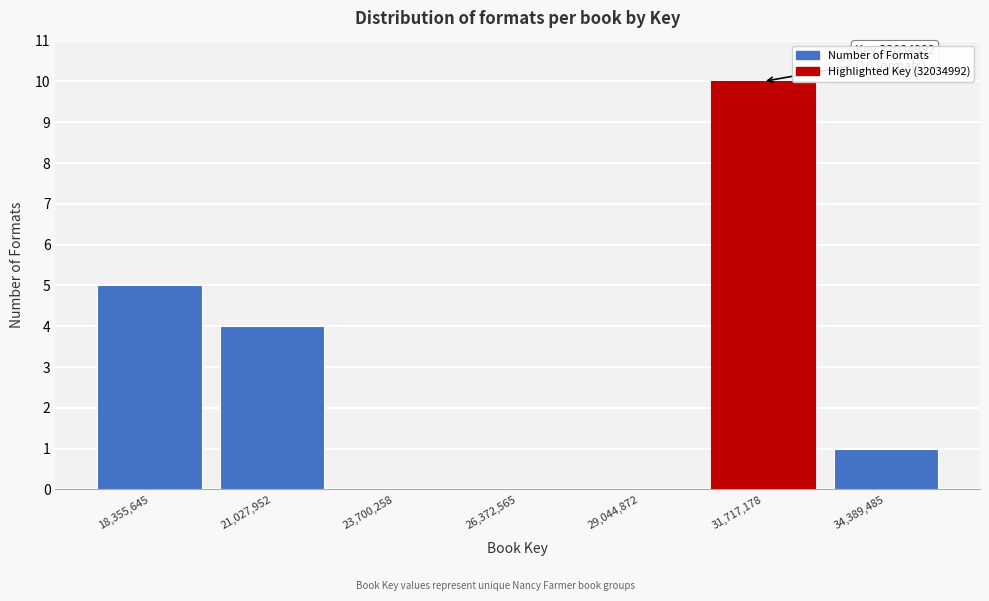

Over which range of the x-axis is the bar tallest?

30500000 to 33000000